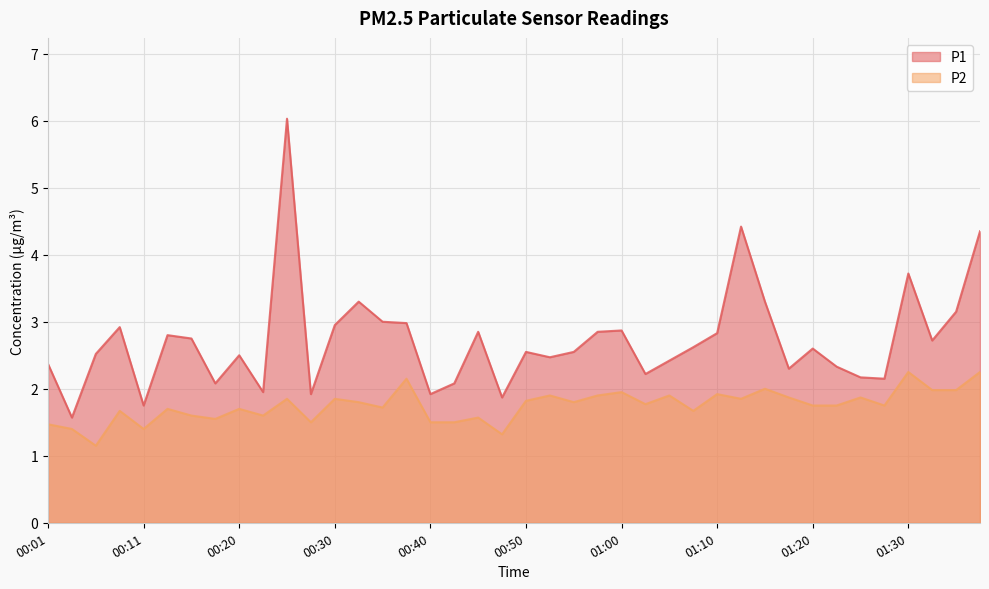

What is the label of the 23rd point from the left?

00:55